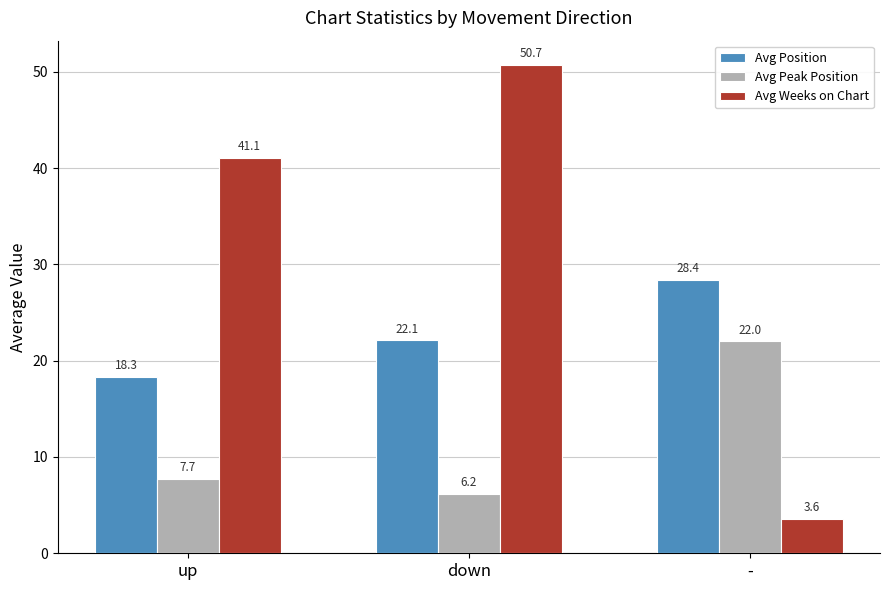

Reading left to right, extract all data points from this chart.

Avg Position: 18.3	22.1	28.4
Avg Peak Position: 7.7	6.2	22.0
Avg Weeks on Chart: 41.1	50.7	3.6